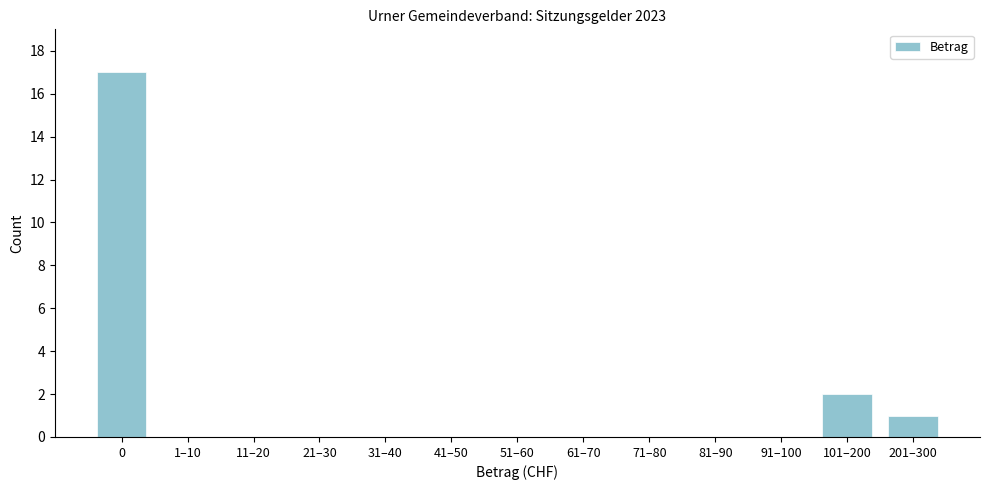

What is the sum of all values?

20